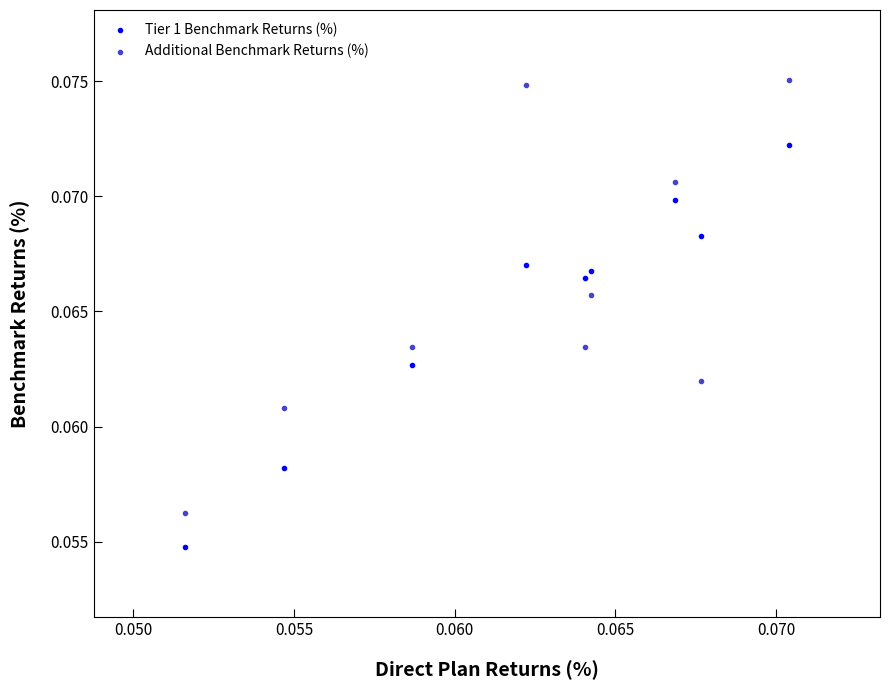

Which series contains the highest Y value?

Additional Benchmark Returns (%)